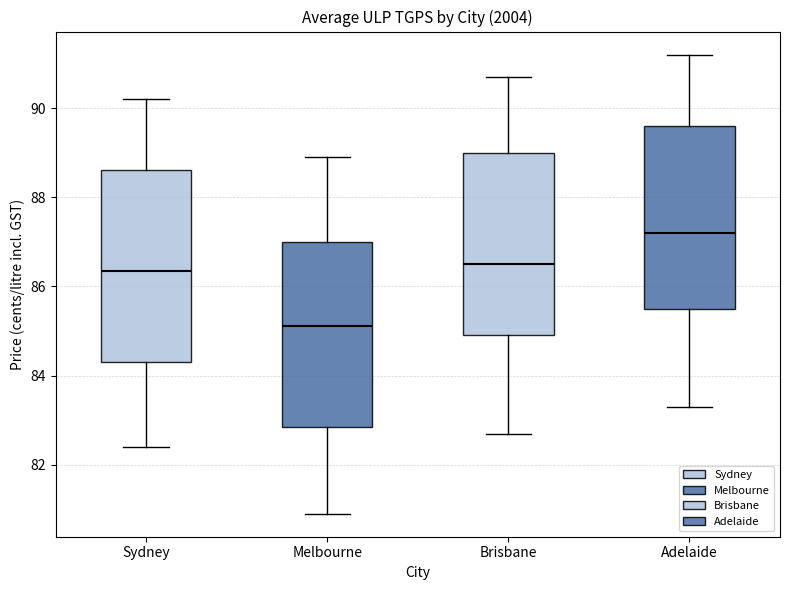

Reading left to right, transcribe this box plot: for each box, give where its median line is, the range the box spans, and where its two whiskers end, as read against the y-axis. The values are not printed on the chart, so give them approximately, as read against the axis.

Sydney: median 86.4, box 84.4 to 88.6, whiskers 82.4 to 90.2
Melbourne: median 85.2, box 82.8 to 87.0, whiskers 81.0 to 89.0
Brisbane: median 86.6, box 85.0 to 89.0, whiskers 82.8 to 90.8
Adelaide: median 87.2, box 85.6 to 89.6, whiskers 83.4 to 91.2